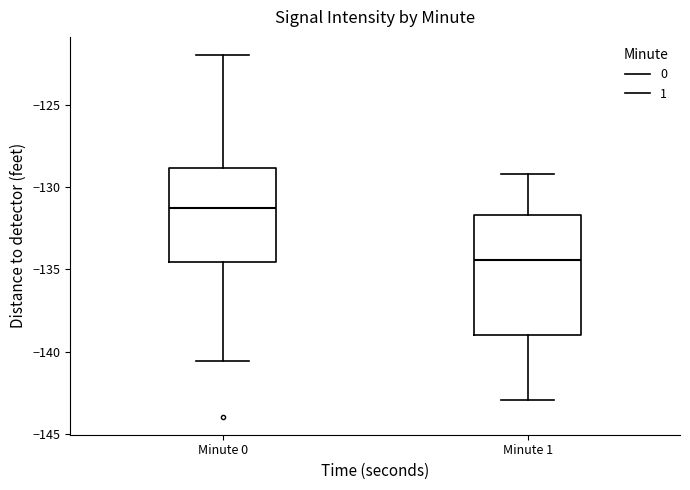

Reading left to right, read every box against the y-axis: the position of its median line, the range the box covers, and the ends of its whiskers. The values are not printed on the chart, so give them approximately, as read against the axis.

Minute 0: median -131.5, box -134.5 to -129.0, whiskers -140.5 to -122.0
Minute 1: median -134.5, box -139.0 to -131.5, whiskers -143.0 to -129.0